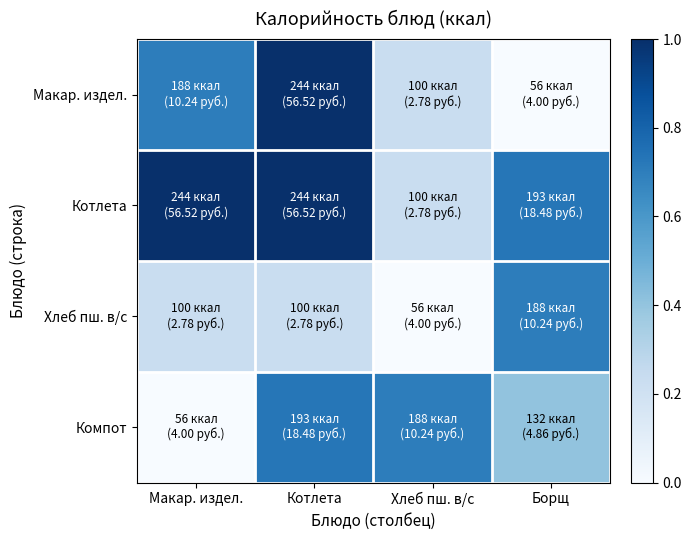

Count the number of data series in this chart.

4